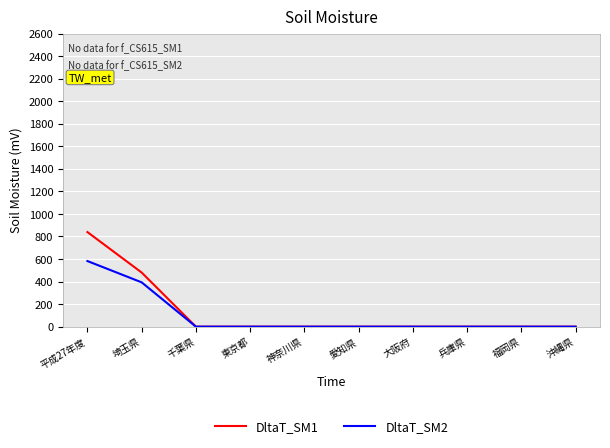

Reading left to right, extract all data points from this chart.

DltaT_SM1: 839	480	0	0	0	0	0	0	0	0
DltaT_SM2: 582	393	0	0	0	0	0	0	0	0